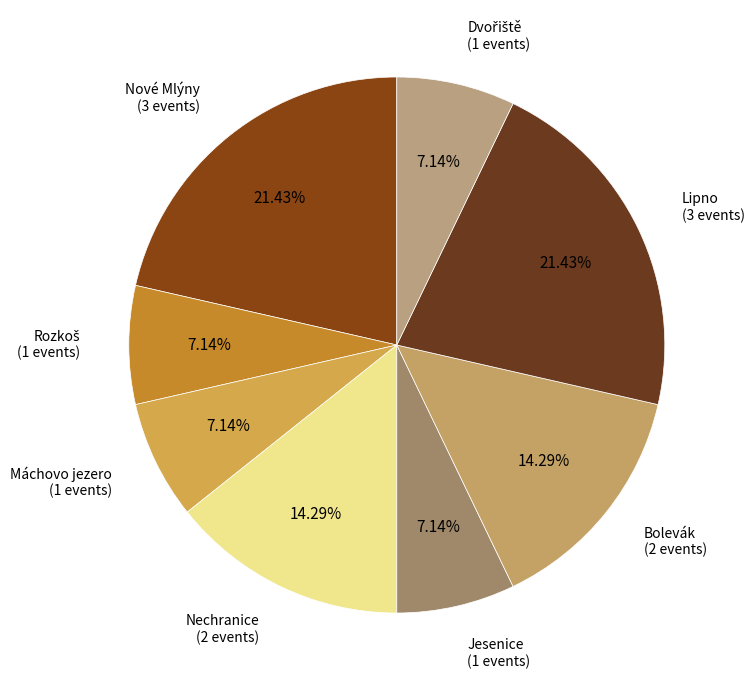

How many segments does this pie chart have?

8